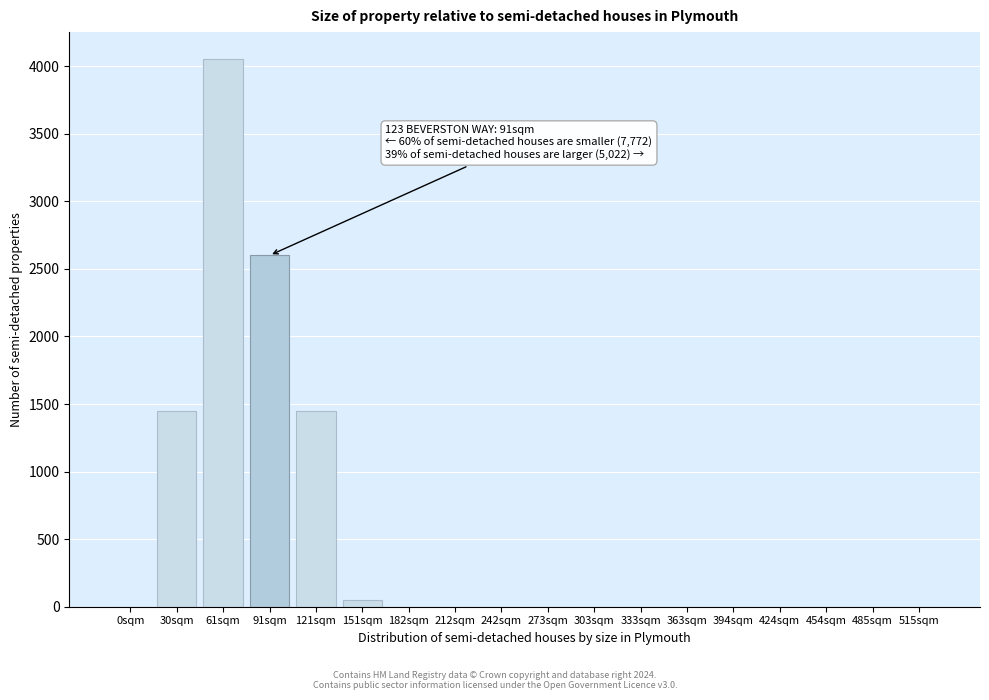

Reading left to right, what are all the values shown in this chart?

0sqm=0	30sqm=1450	61sqm=4050	91sqm=2600	121sqm=1450	151sqm=50	182sqm=0	212sqm=0	242sqm=0	273sqm=0	303sqm=0	333sqm=0	363sqm=0	394sqm=0	424sqm=0	454sqm=0	485sqm=0	515sqm=0